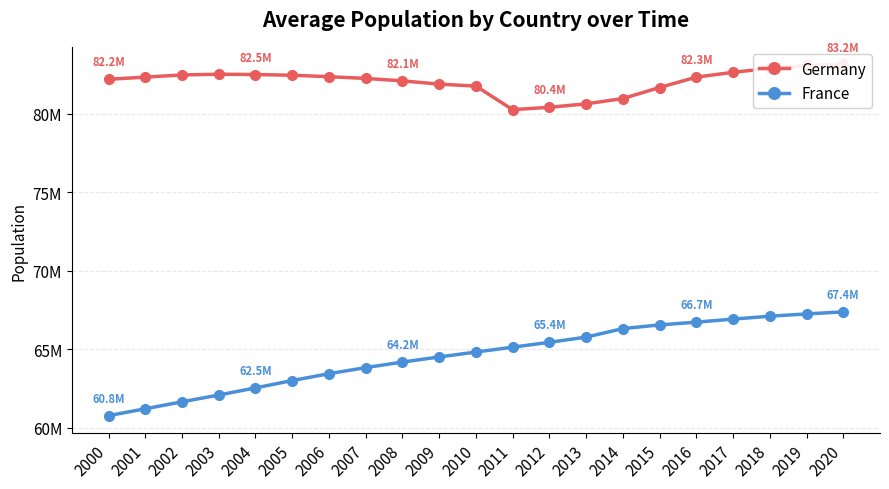

What is the difference between the second highest and second lowest values in the France series?

6047250